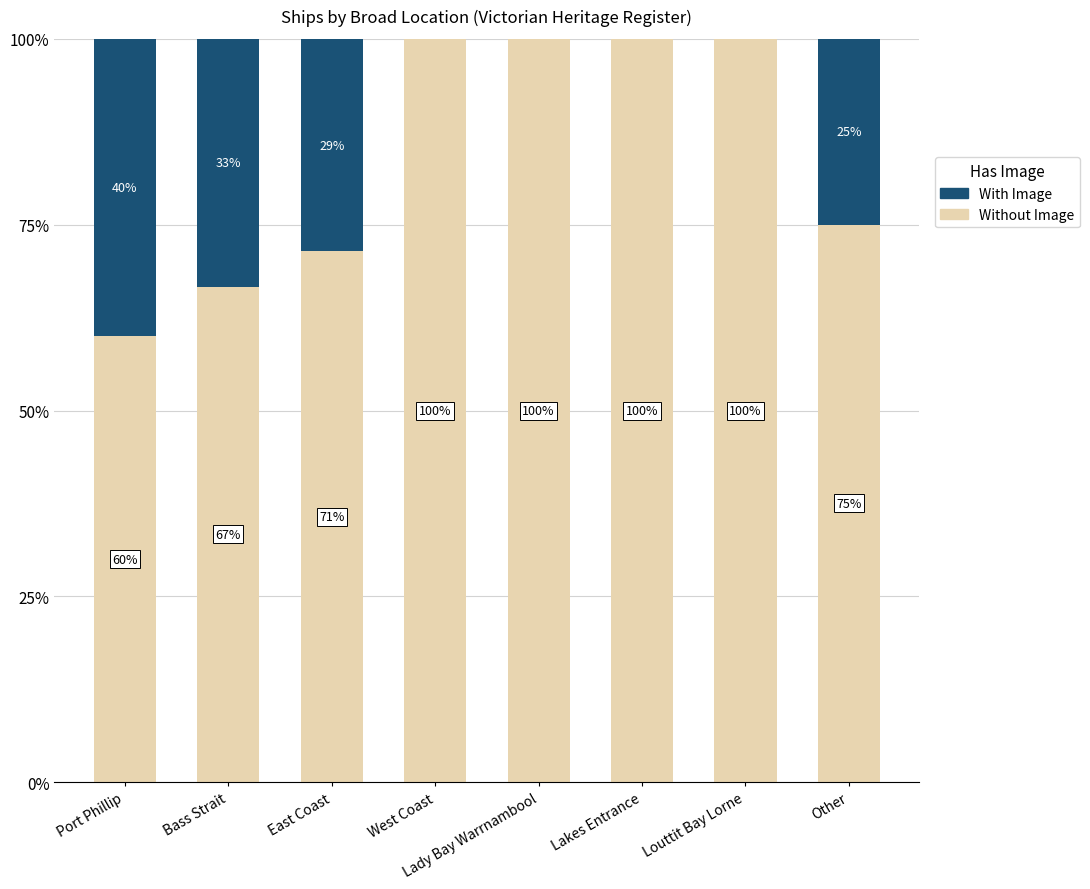

The Without Image series shows 75.0 at Other. True or false?

True